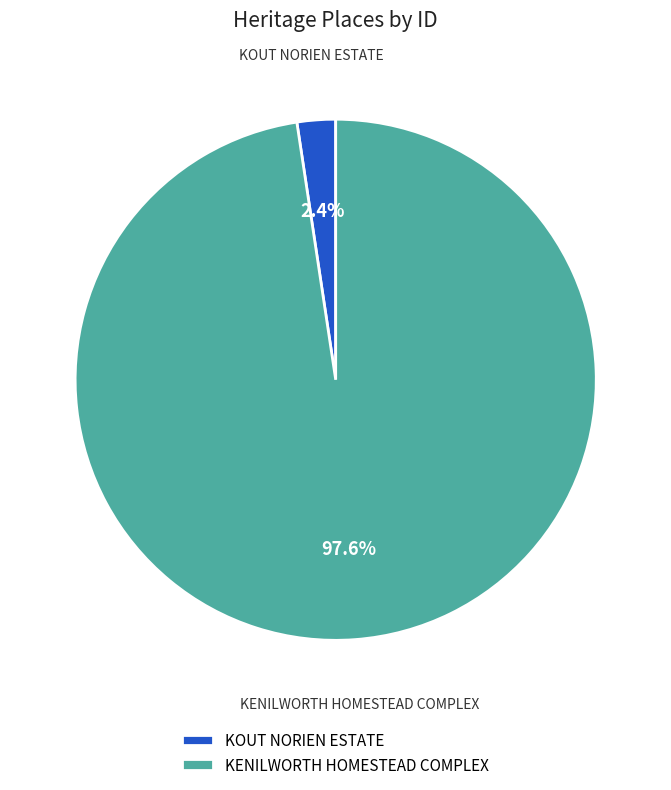

How many slices are in this pie chart?

2